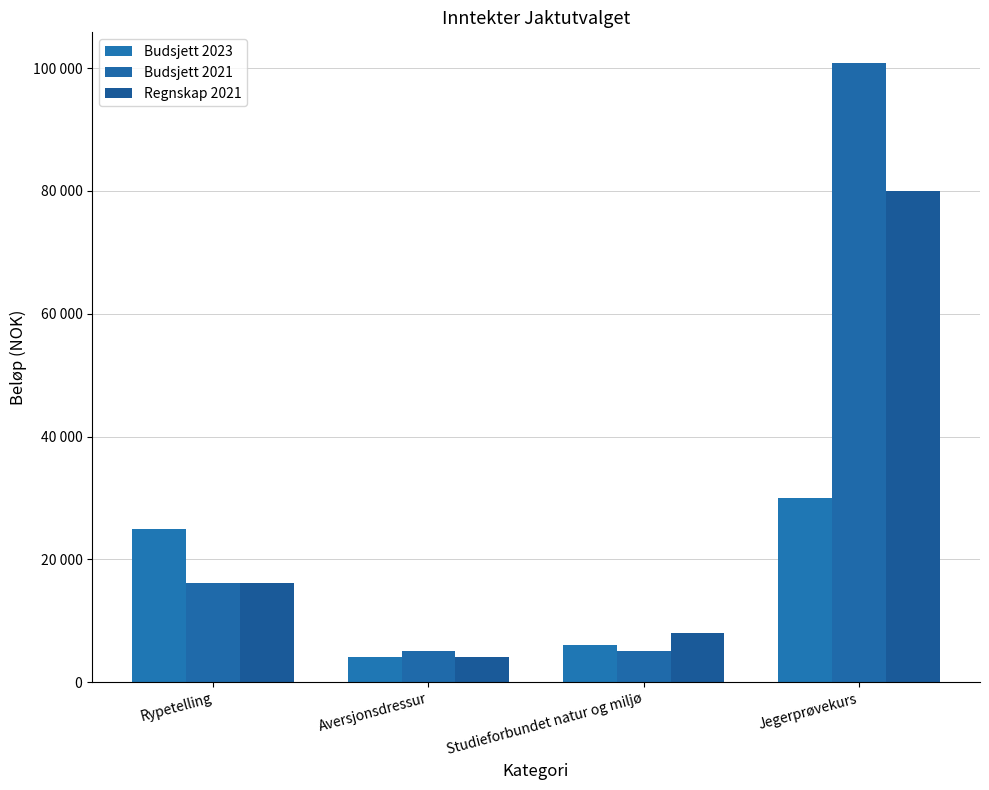

Does the chart contain any negative values?

No